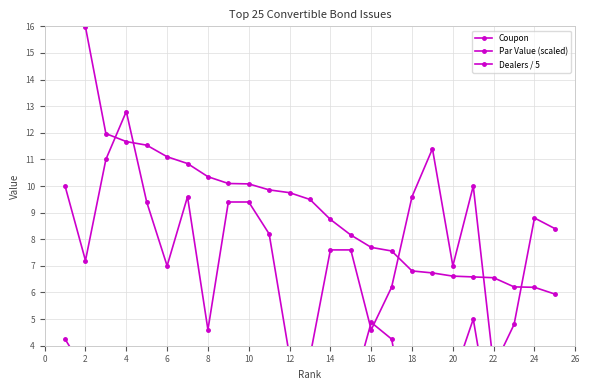

Is it true that Par Value (scaled) equals 10.5 at 24?

False